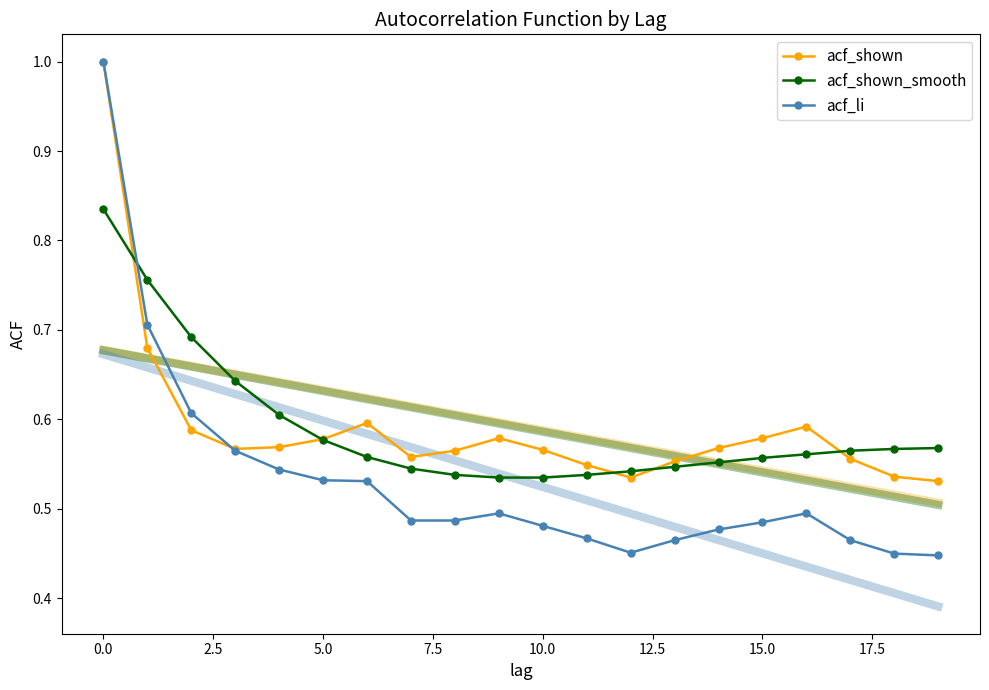

What is the minimum value shown in the chart?

0.4